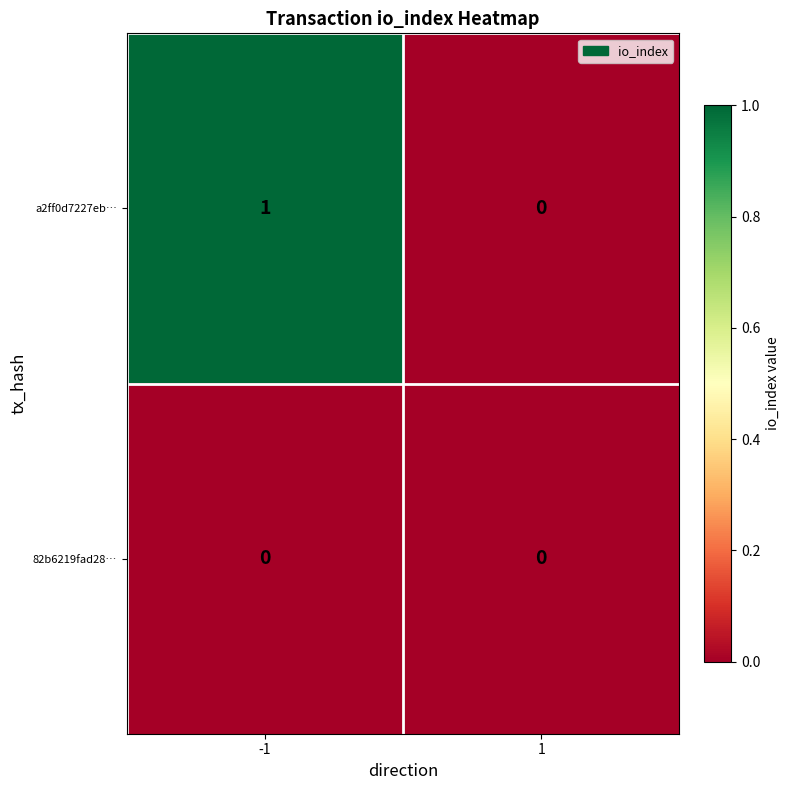

Which series has the largest total across all categories?

a2ff0d7227eb…